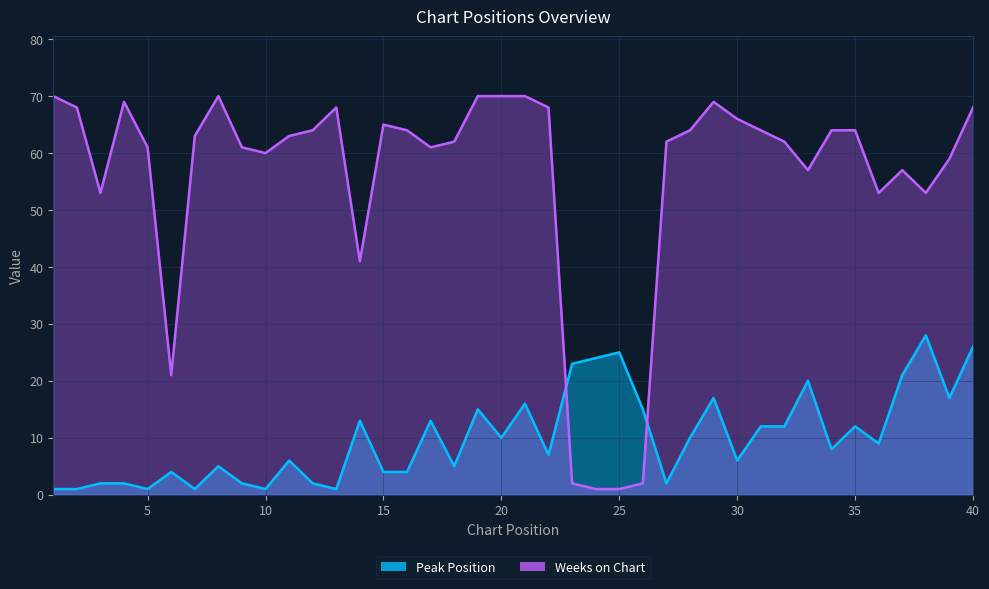

The Peak Position series shows 21 at 37. True or false?

True